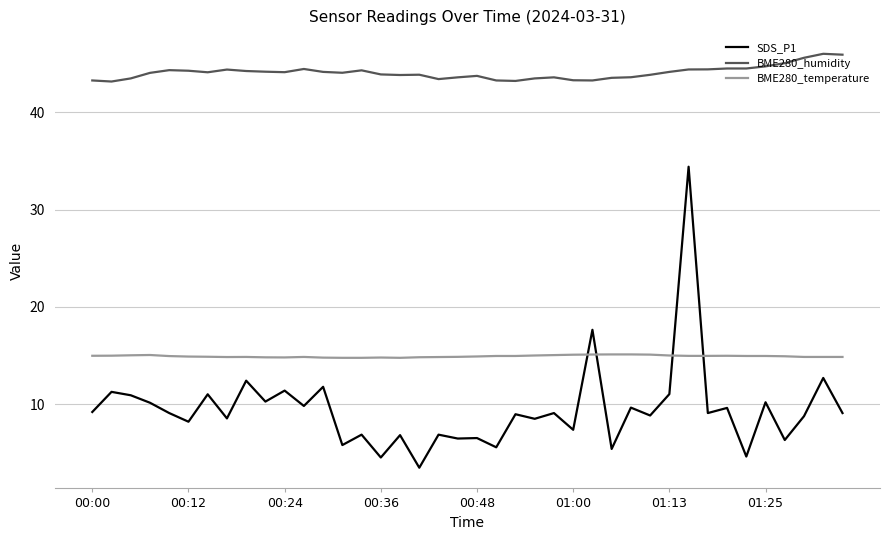

What is the sum of all SDS_P1 values?

377.5